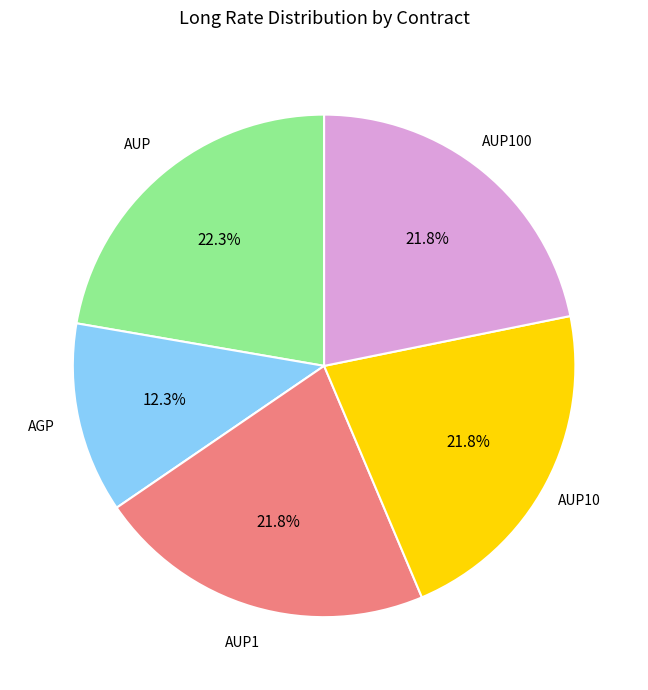

Is there any slice that represents more than half of the pie?

No